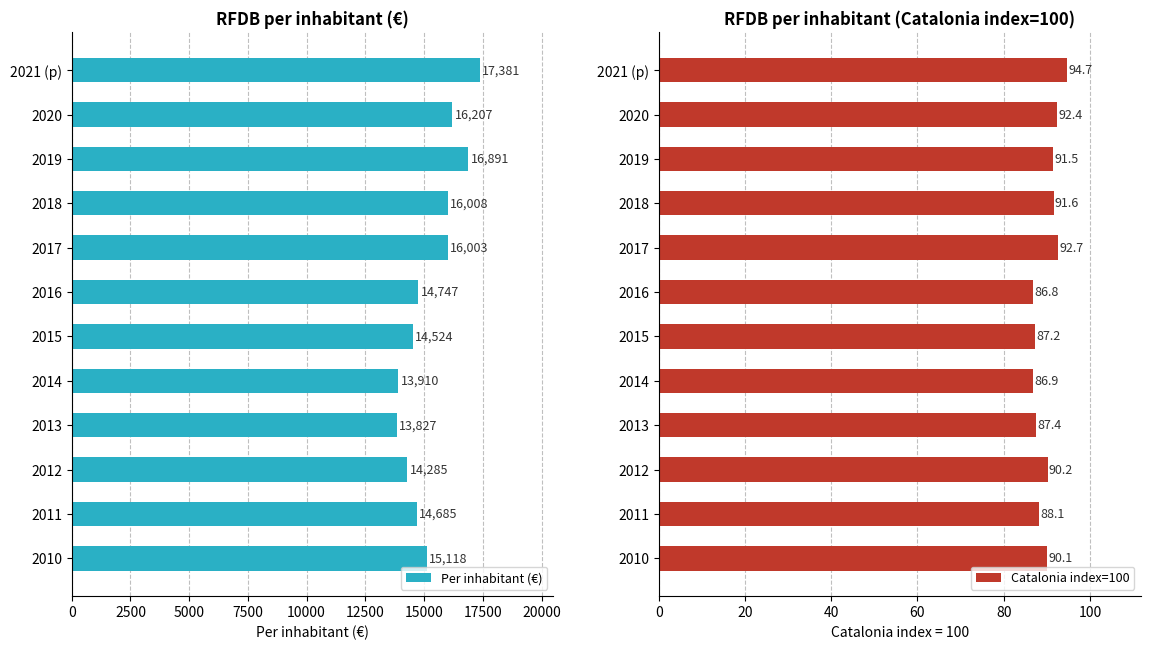

Between 2500 and 15000, which series saw the biggest shift?

Per inhabitant (€)